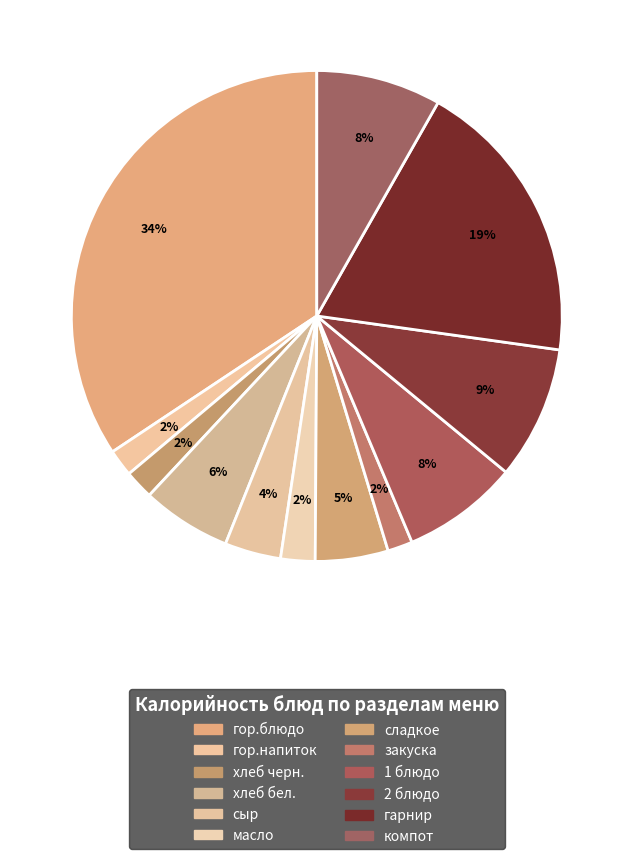

Count the number of slices in the pie.

12